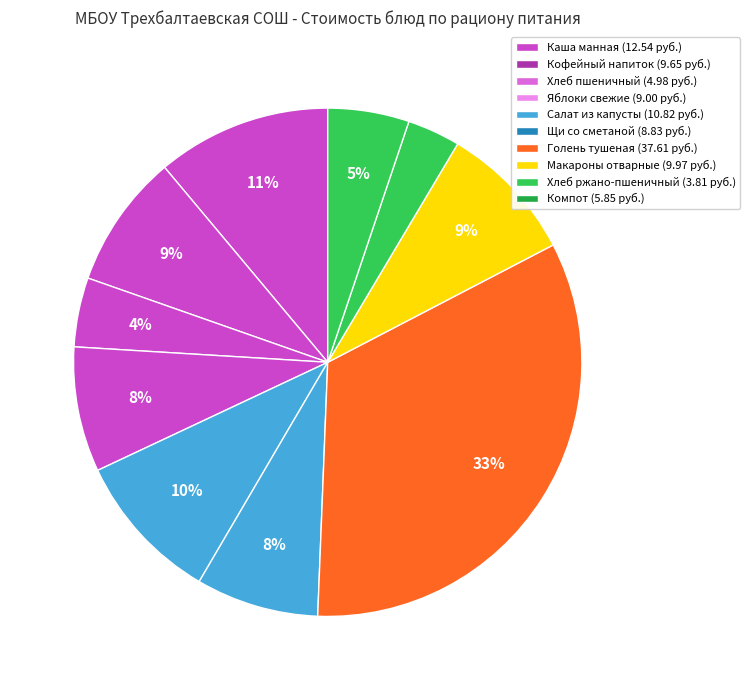

How many slices are in this pie chart?

10